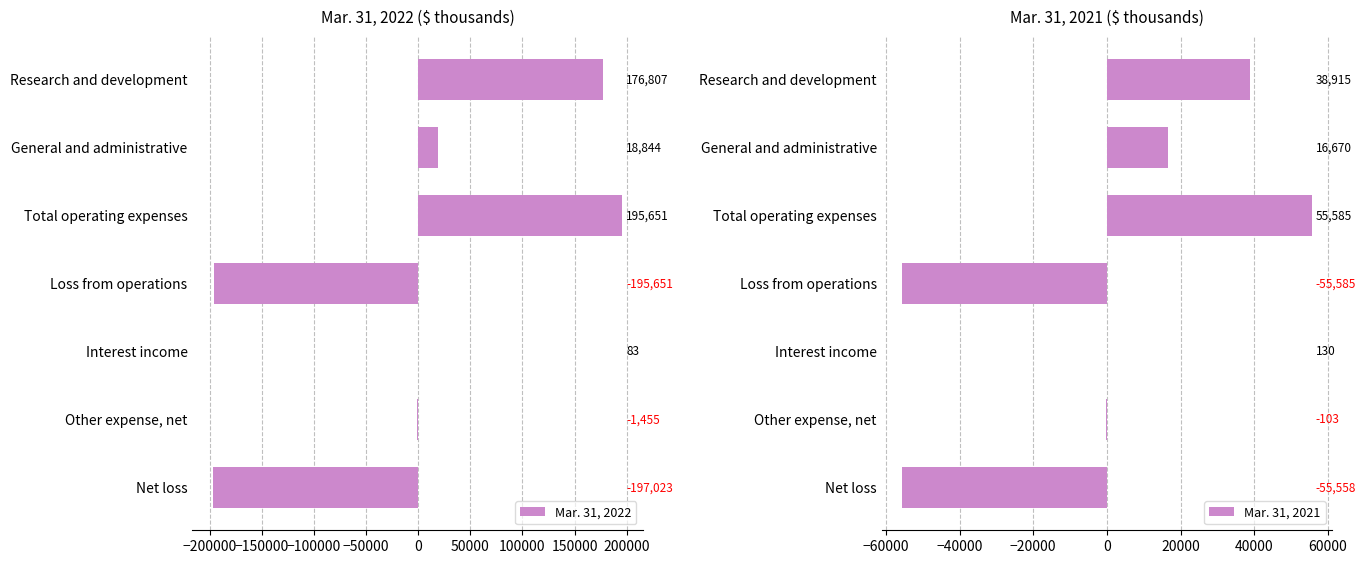

Is the value of Mar. 31, 2022 at −50000 greater than the value of Mar. 31, 2021 at −150000?

No